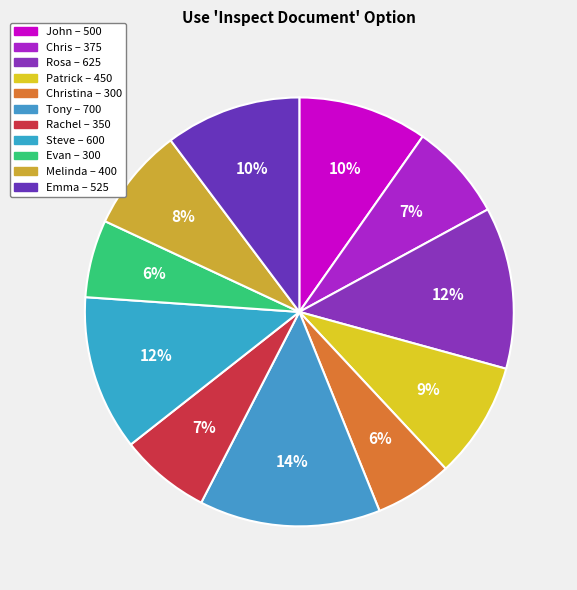

Rank the categories by value from lowest to highest.

Christina, Evan, Rachel, Chris, Melinda, Patrick, John, Emma, Steve, Rosa, Tony